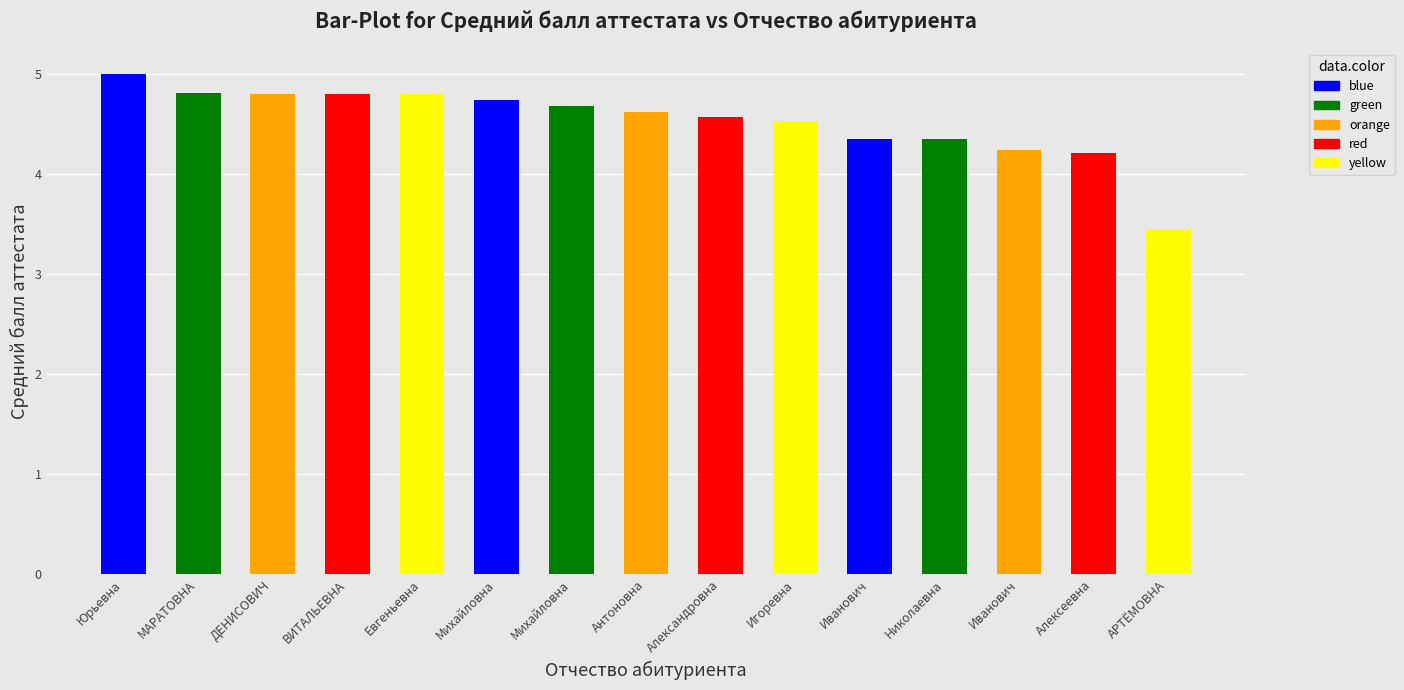

Reading left to right, extract all data points from this chart.

5.0	4.8	4.8	4.8	4.8	4.7	4.7	4.6	4.6	4.5	4.3	4.3	4.2	4.2	3.5